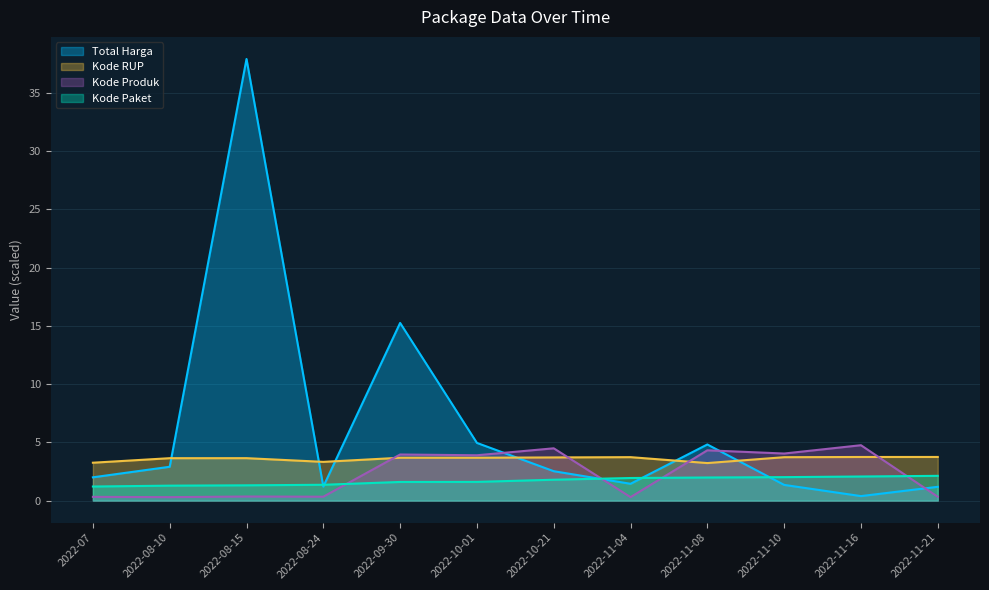

What is the value of the Total Harga point at the 1st from the left?

2.0